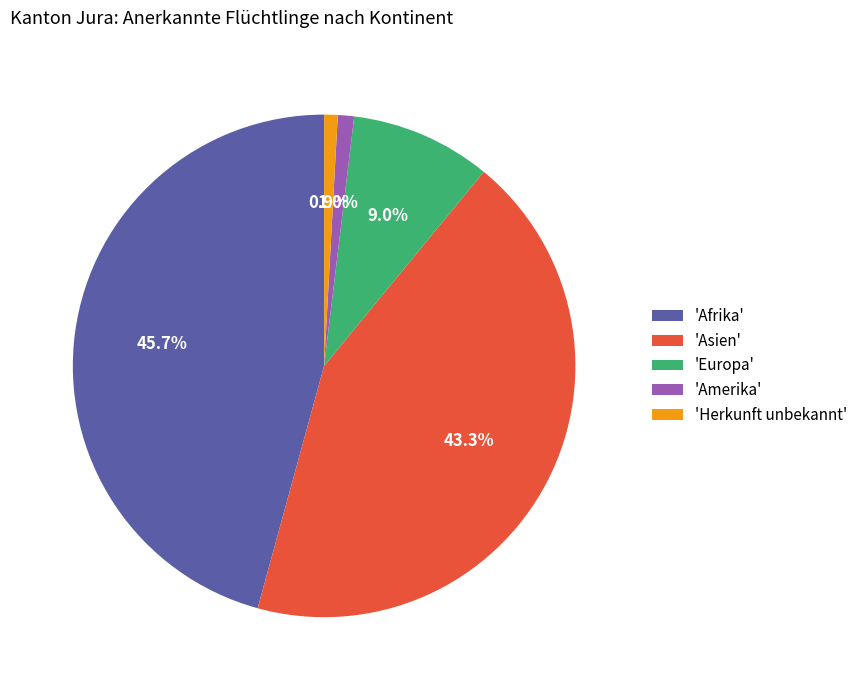

Combined, do 'Asien' and 'Afrika' account for over 50%?

Yes